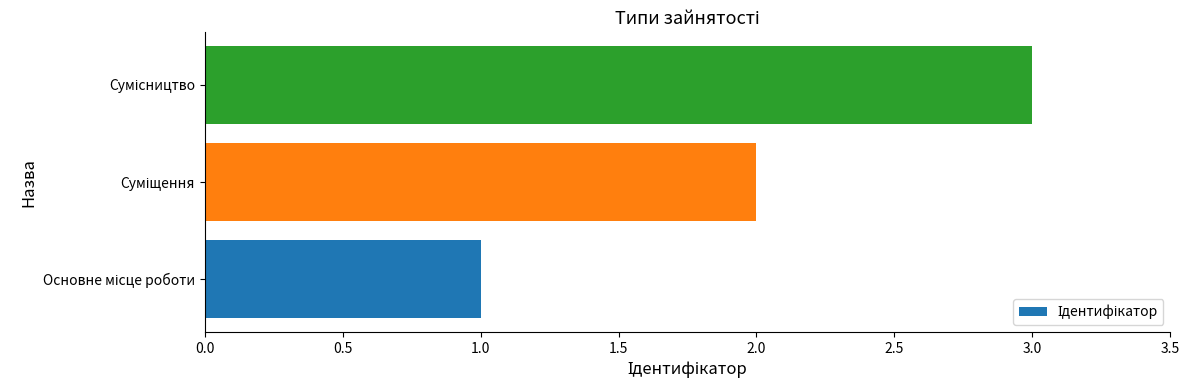

How many bars are there in total?

3